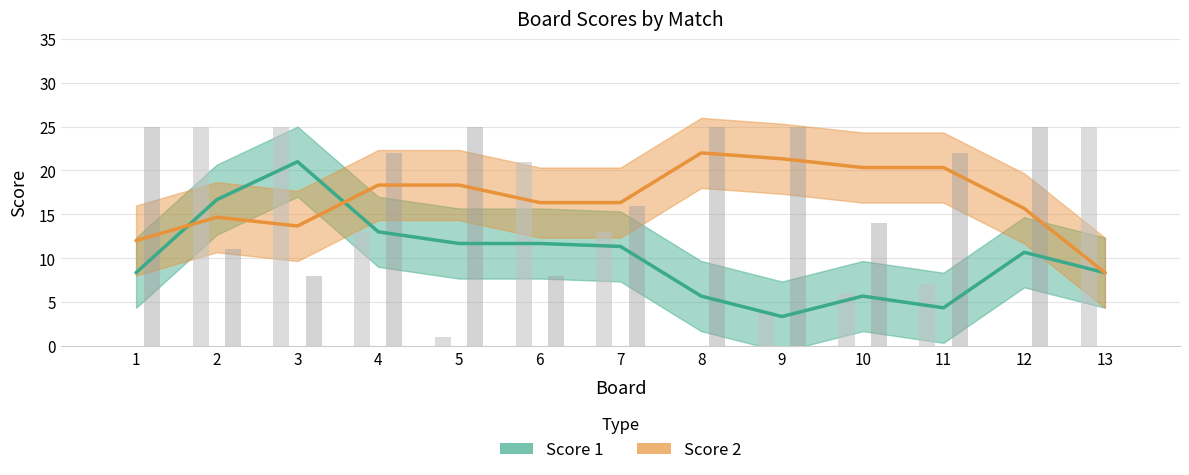

Rank the series by their maximum value, from lowest to highest.

Score 1, Score 2